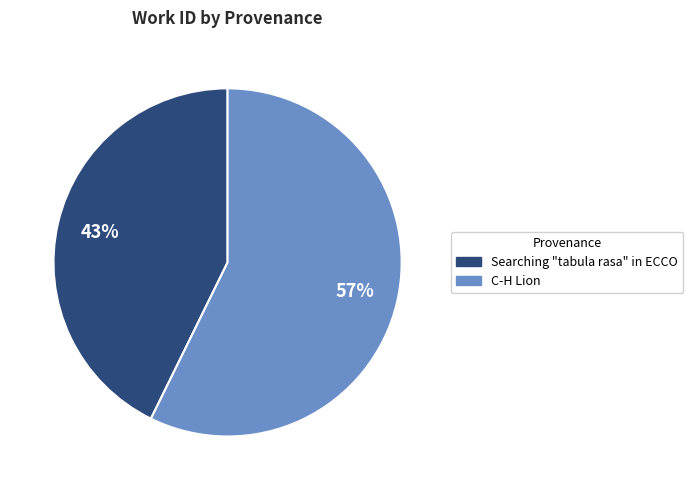

To the nearest percent, what is the combined percentage of Searching "tabula rasa" in ECCO and C-H Lion?

100%